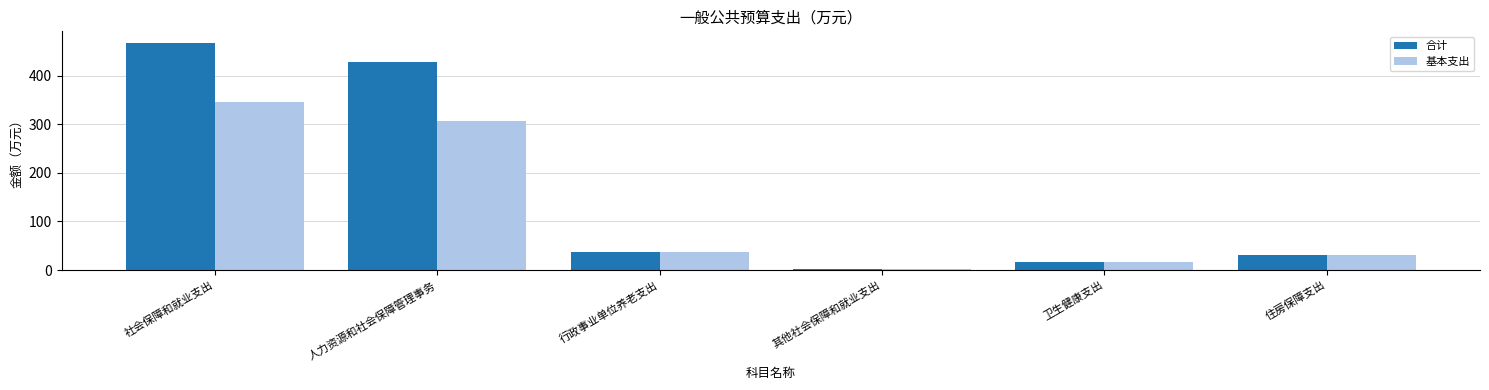

Reading right to left, extract all data points from this chart.

合计: 住房保障支出=30.5	卫生健康支出=16.4	其他社会保障和就业支出=1.9	行政事业单位养老支出=37.1	人力资源和社会保障管理事务=428.8	社会保障和就业支出=467.8
基本支出: 住房保障支出=30.5	卫生健康支出=16.4	其他社会保障和就业支出=1.9	行政事业单位养老支出=37.1	人力资源和社会保障管理事务=307.3	社会保障和就业支出=346.2